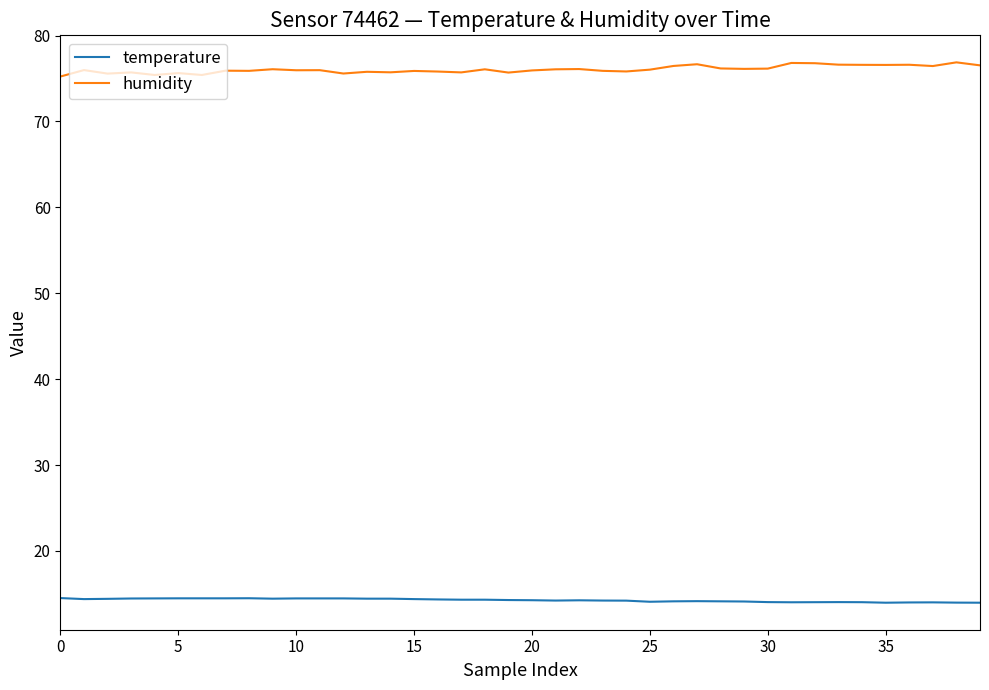

True or false: temperature and humidity cross at least once.

False